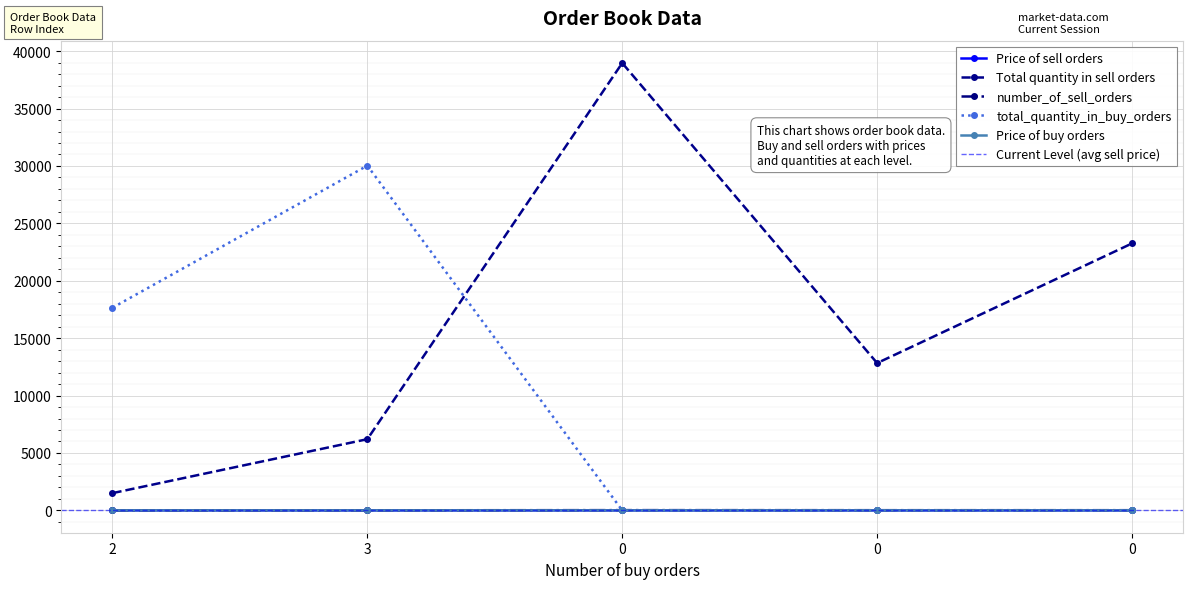

Reading left to right, extract all data points from this chart.

Price of sell orders: 2=0.3	3=0.3	0=0.3	0=0.3	0=0.3
Total quantity in sell orders: 2=1500.0	3=6200.0	0=38967.0	0=12829.0	0=23253.0
number_of_sell_orders: 2=2.0	3=5.0	0=19.0	0=14.0	0=14.0
total_quantity_in_buy_orders: 2=17650.0	3=30030.0	0=0.0	0=0.0	0=0.0
Price of buy orders: 2=0.3	3=0.3	0=0.0	0=0.0	0=0.0